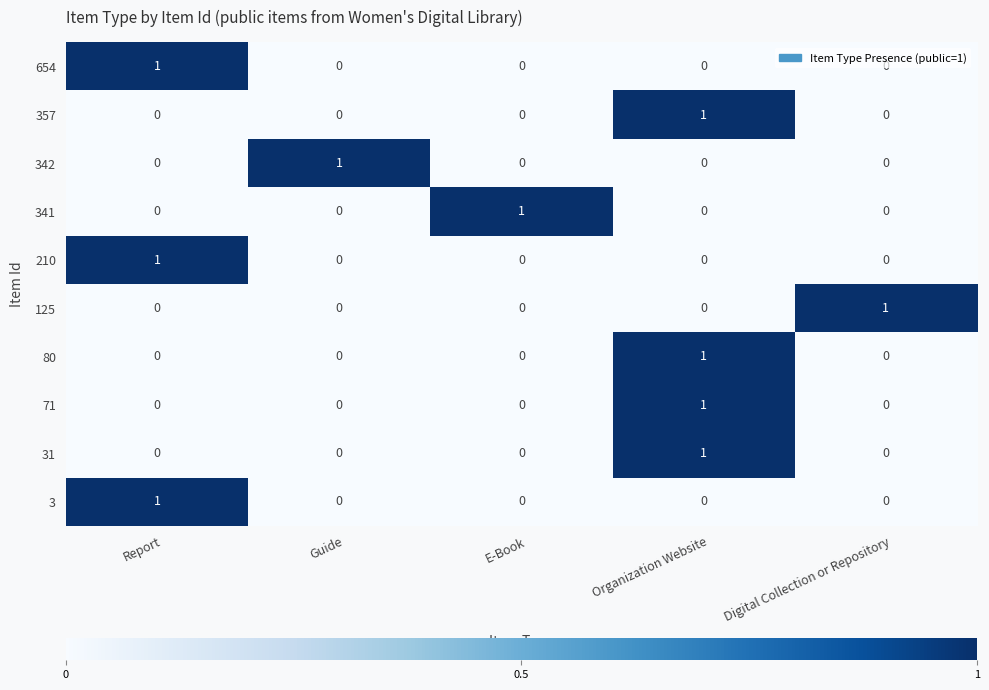

What is the difference between the highest and lowest values at Report?

1